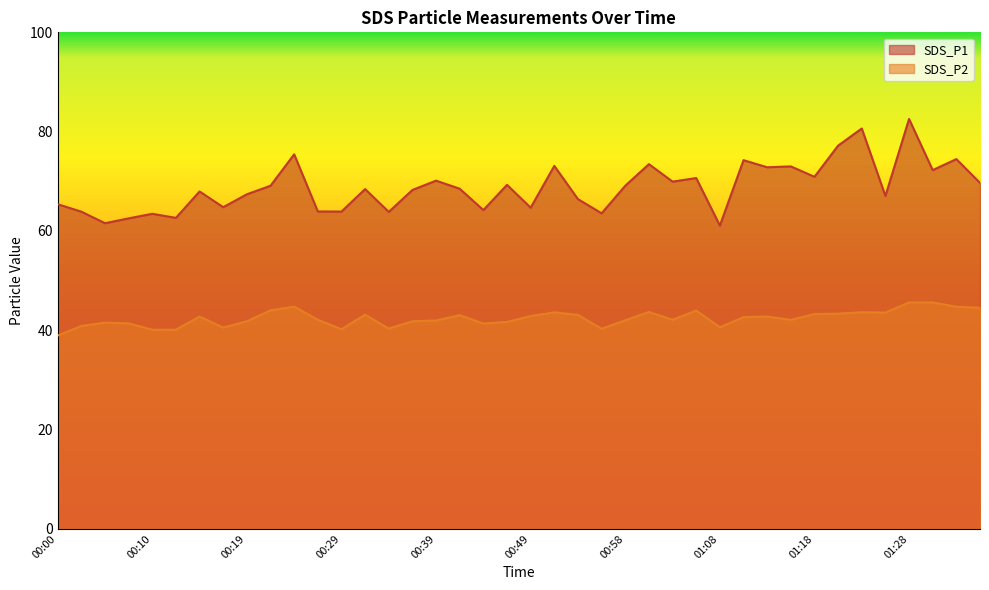

At which label does SDS_P2 first exceed 42?

00:15